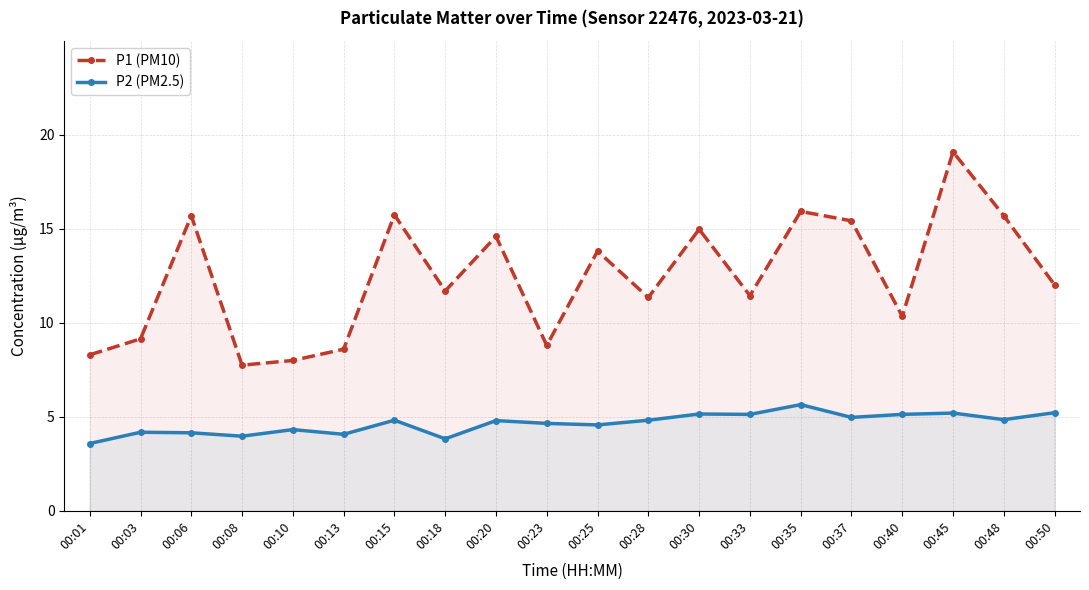

List the labels in order of P1 (PM10) value, smallest first.

00:08, 00:10, 00:01, 00:13, 00:23, 00:03, 00:40, 00:28, 00:33, 00:18, 00:50, 00:25, 00:20, 00:30, 00:37, 00:06, 00:48, 00:15, 00:35, 00:45